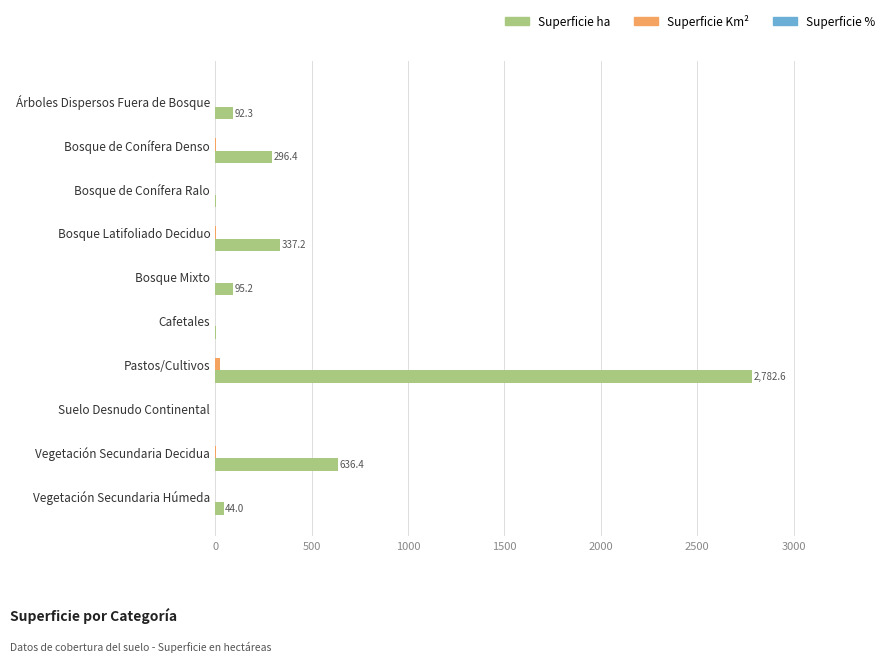

Which series has the largest total across all categories?

Superficie ha